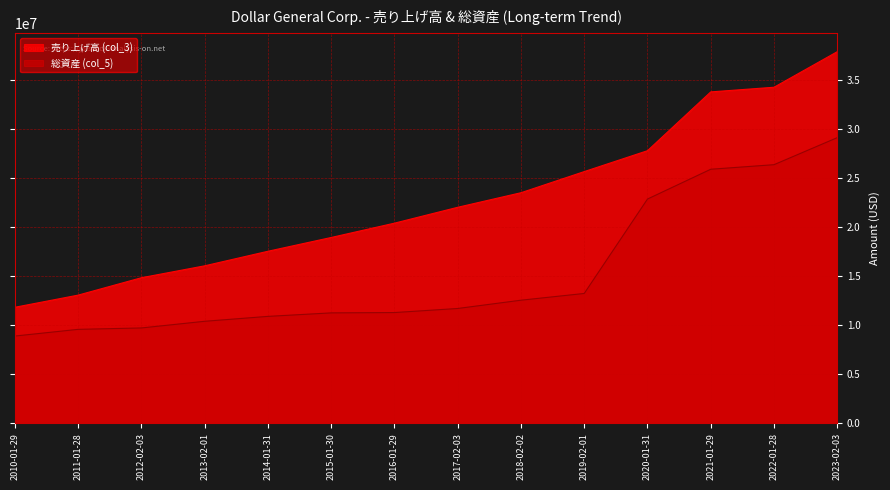

At 2020-01-31, list the series in order from smallest to largest.

総資産 (col_5), 売り上げ高 (col_3)